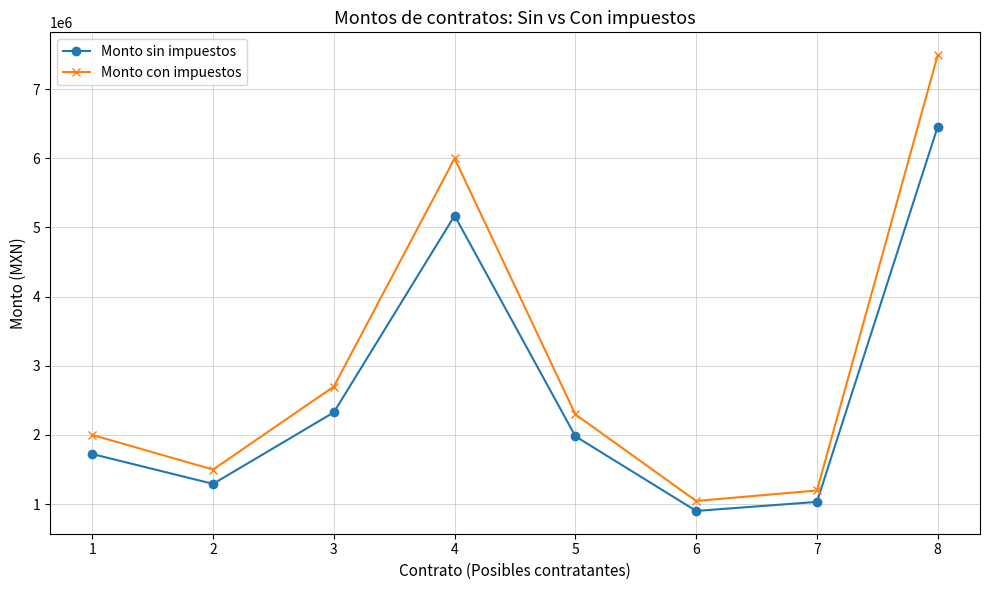

The value of Monto con impuestos at 3 is 2698835.4. True or false?

True